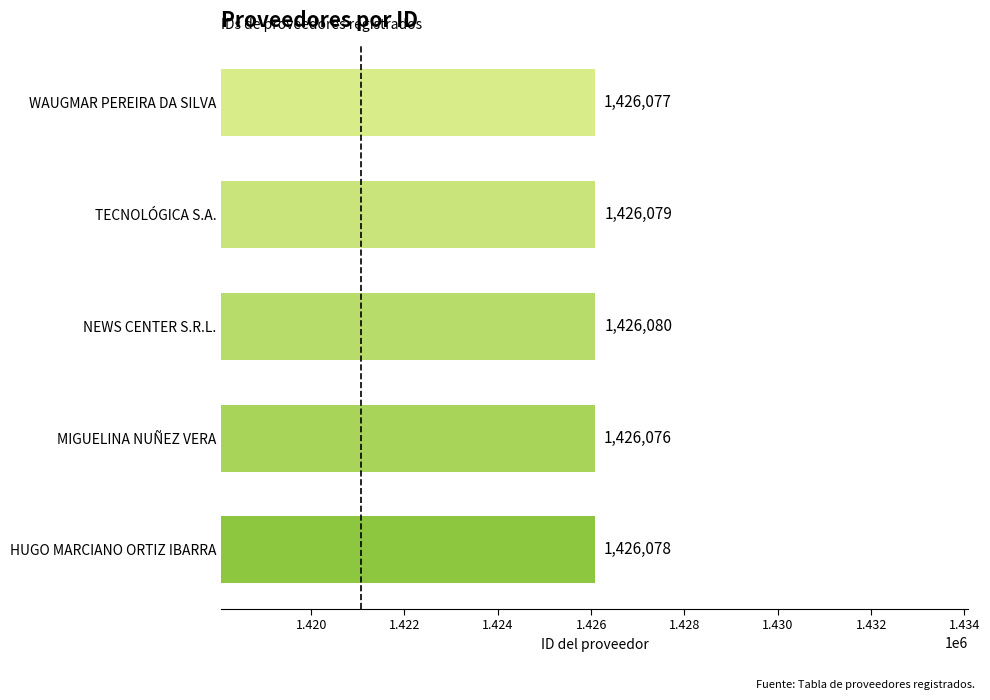

True or false: the data shows 1426076 at MIGUELINA NUÑEZ VERA.

True